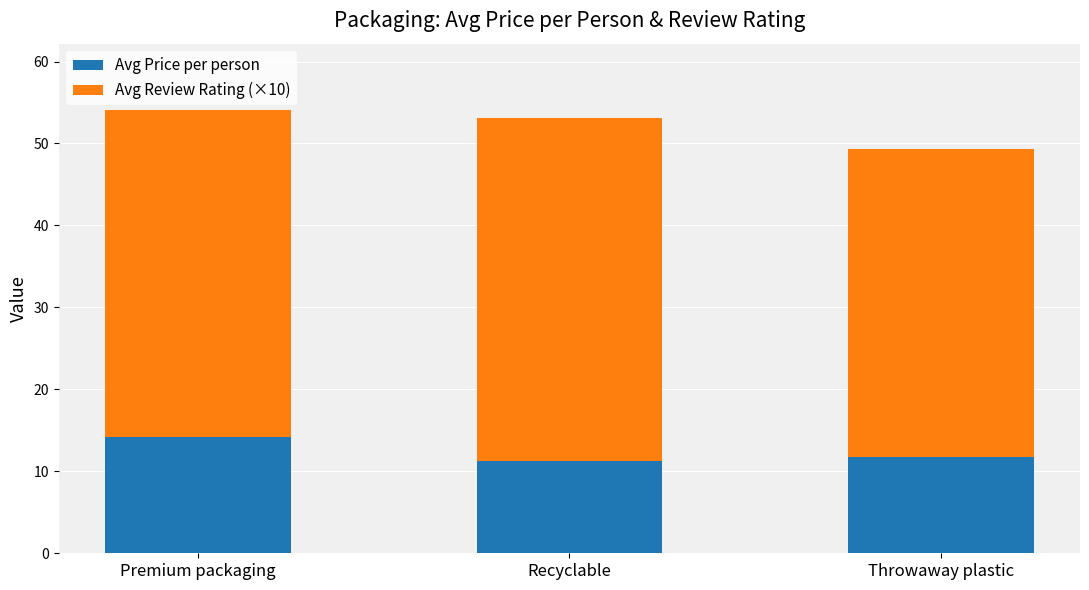

What is the total value across all series at Throwaway plastic?

49.4